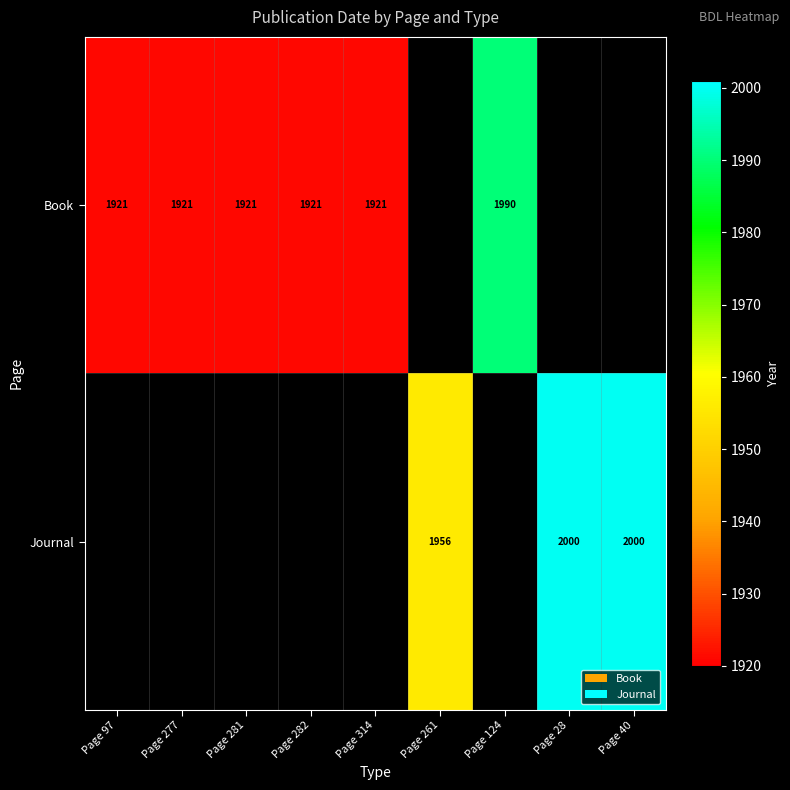

Between Page 277 and Page 97, which is larger?

Page 277